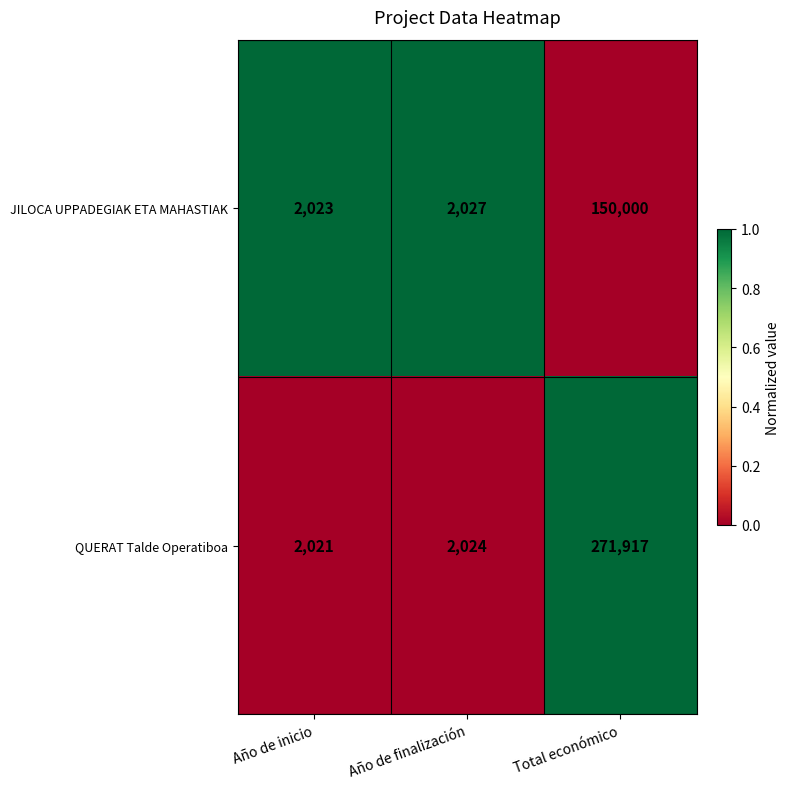

Rank the series at Año de finalización from highest to lowest value.

JILOCA UPPADEGIAK ETA MAHASTIAK, QUERAT Talde Operatiboa